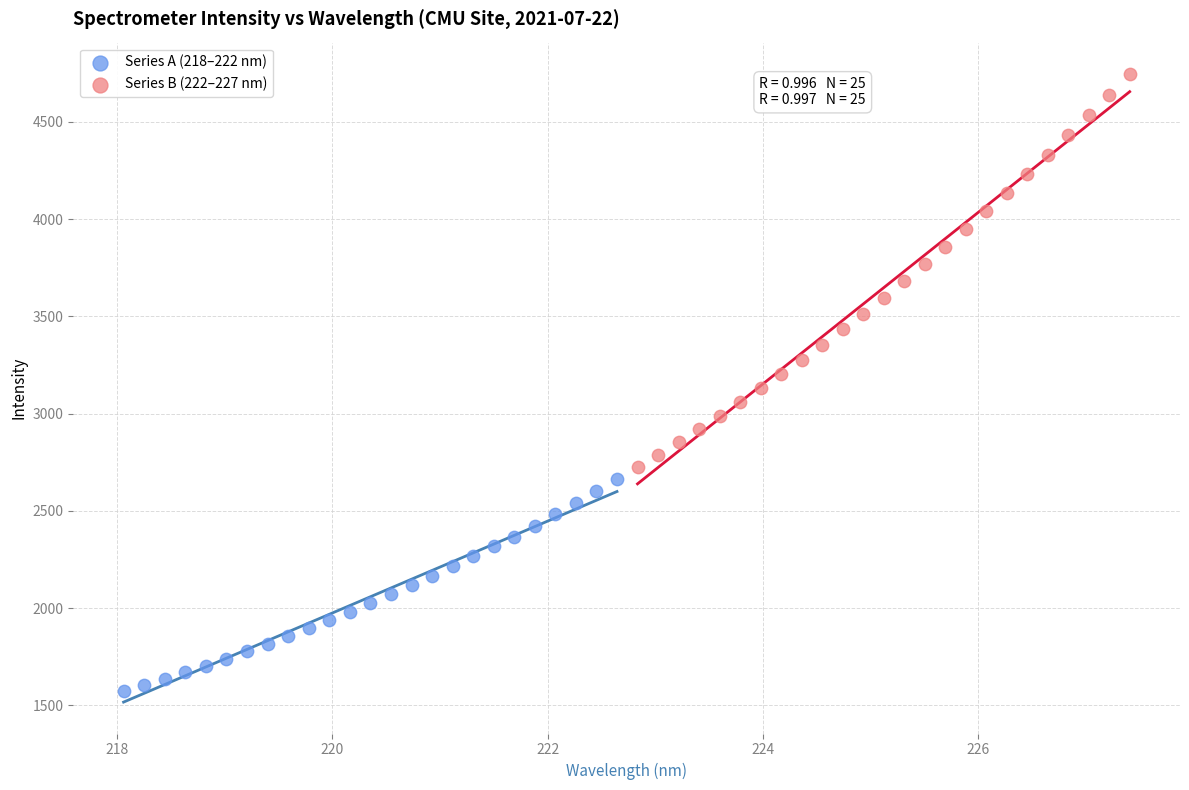

Which series reaches the maximum Y coordinate?

Series B (222–227 nm)